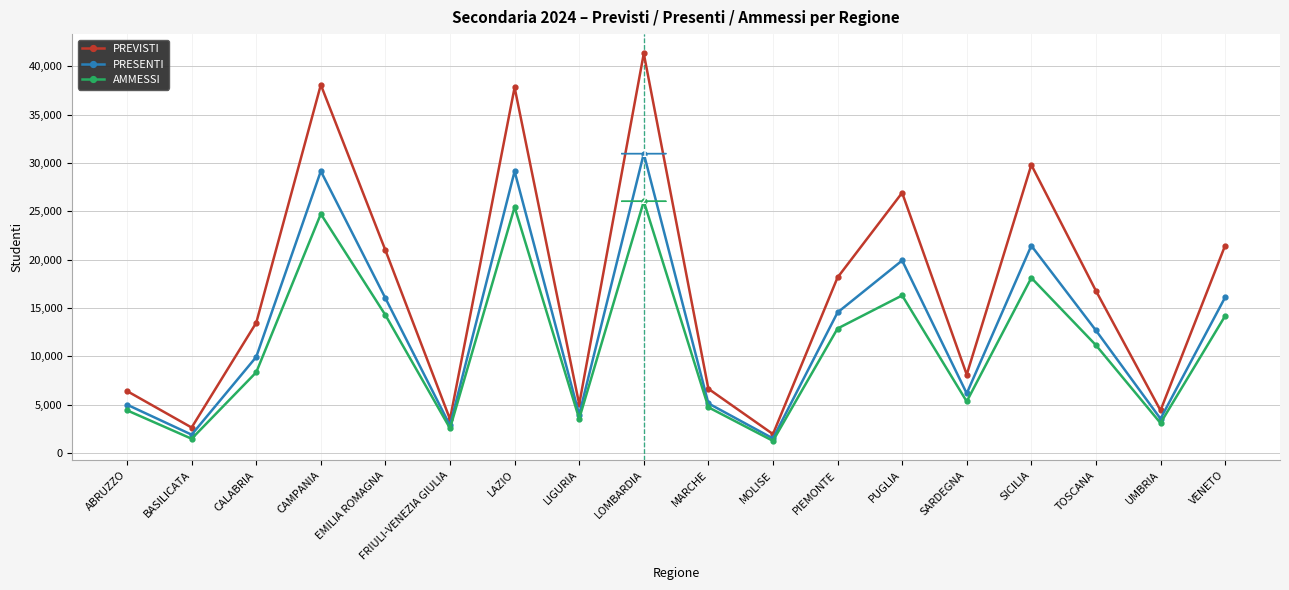

True or false: PREVISTI has more than 0 interior local peaks.

True